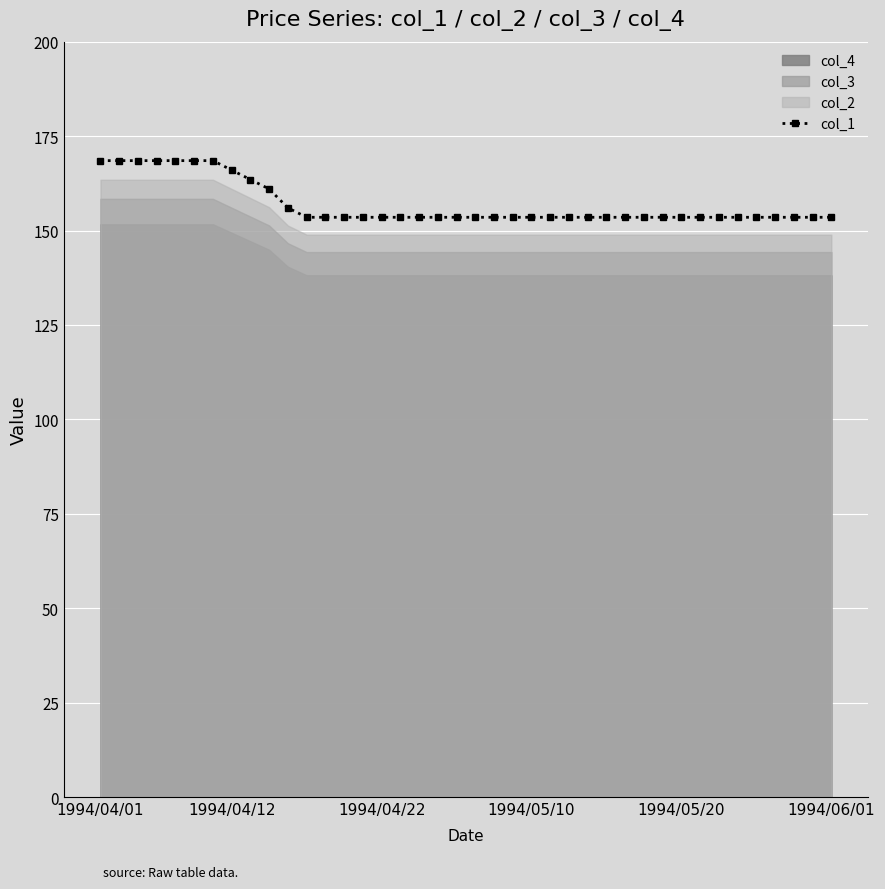

What is the maximum value for col_1?

168.5